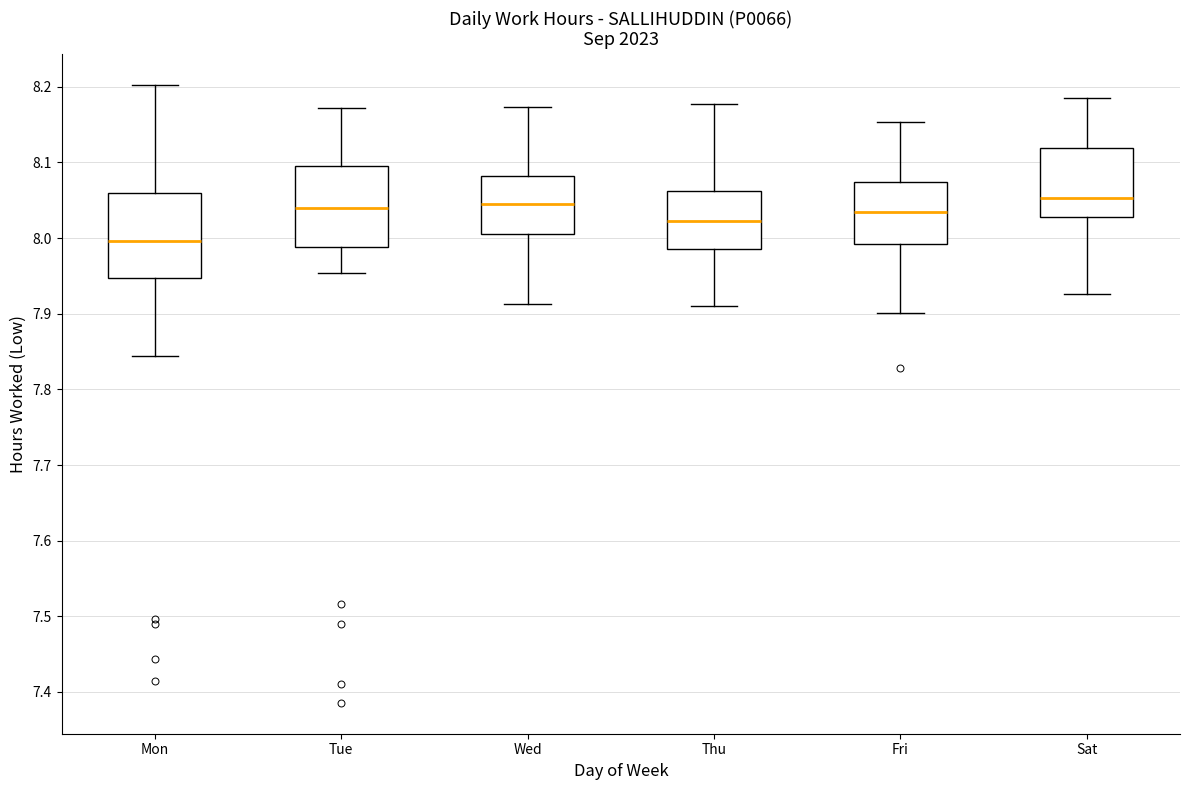

Where is the upper edge of the box for Wed on the y-axis? The values are not printed on the chart, so give them approximately, as read against the axis.

8.08